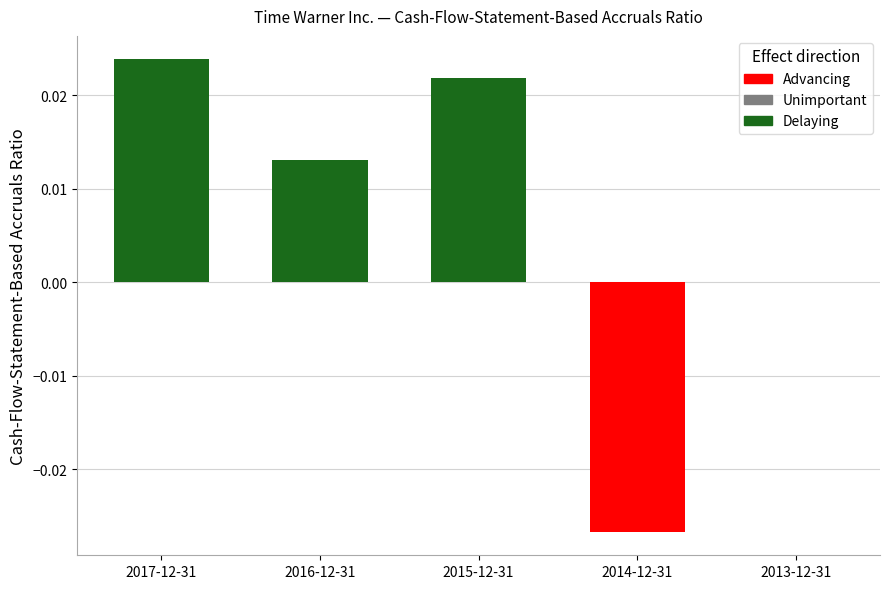

Does the chart contain stacked bars?

No